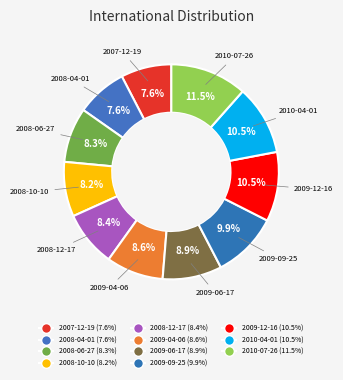

How many segments does this pie chart have?

11